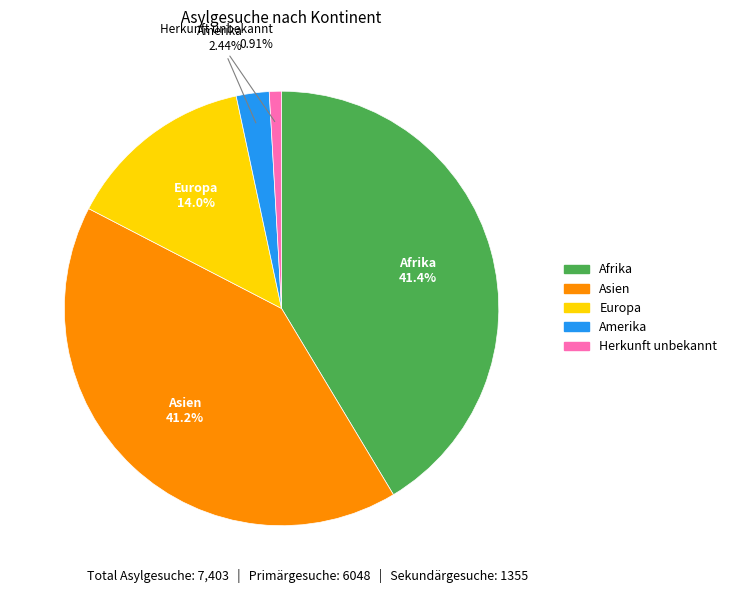

To the nearest percent, what is the average slice percentage?

20%